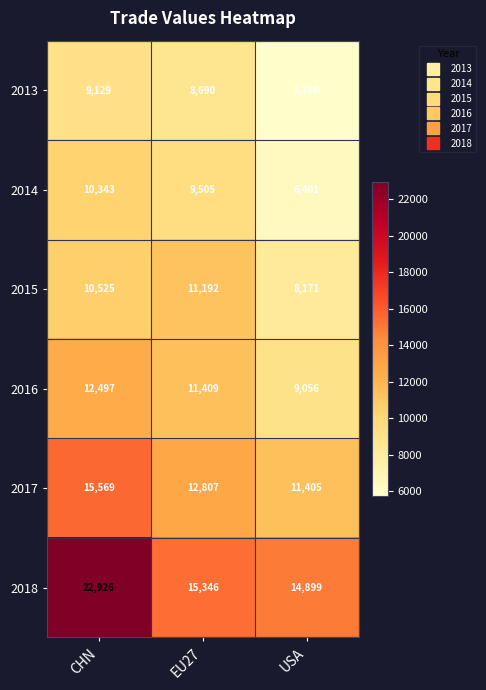

Where does the 2018 series first go above 15346?

CHN